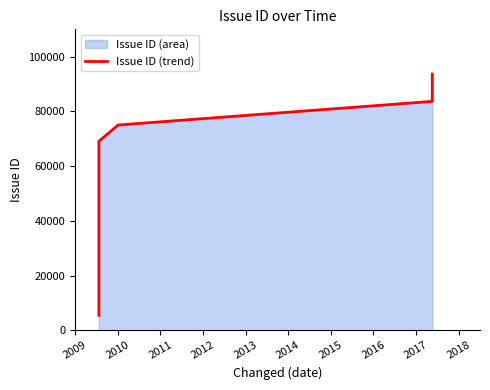

True or false: there are more than 2 points higher than both neighbors.

False